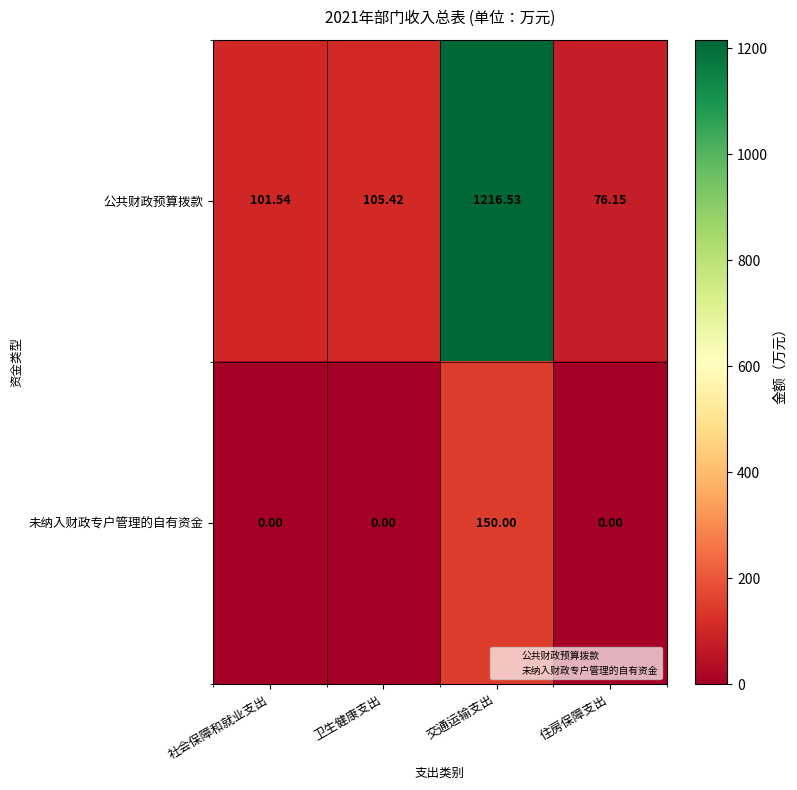

Rank the series at 社会保障和就业支出 from highest to lowest value.

公共财政预算拨款, 未纳入财政专户管理的自有资金